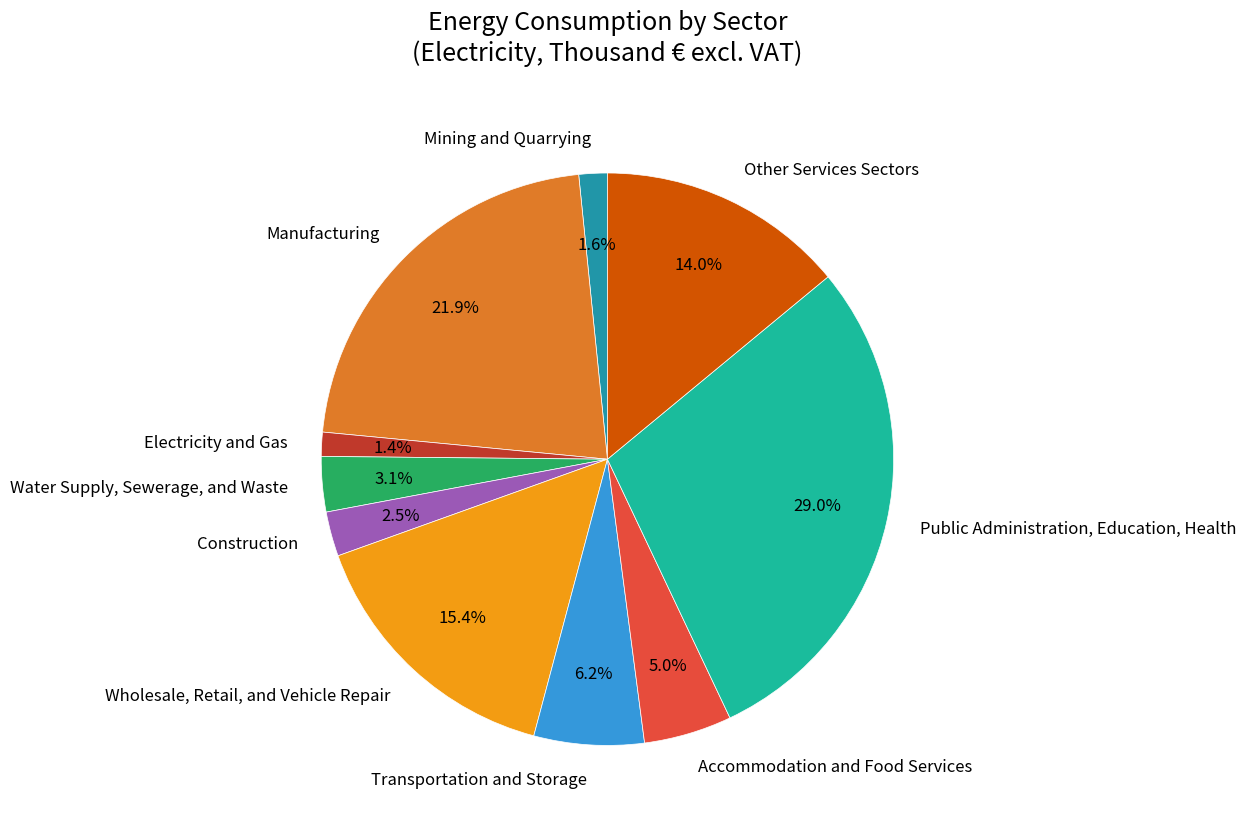

How many segments does this pie chart have?

10